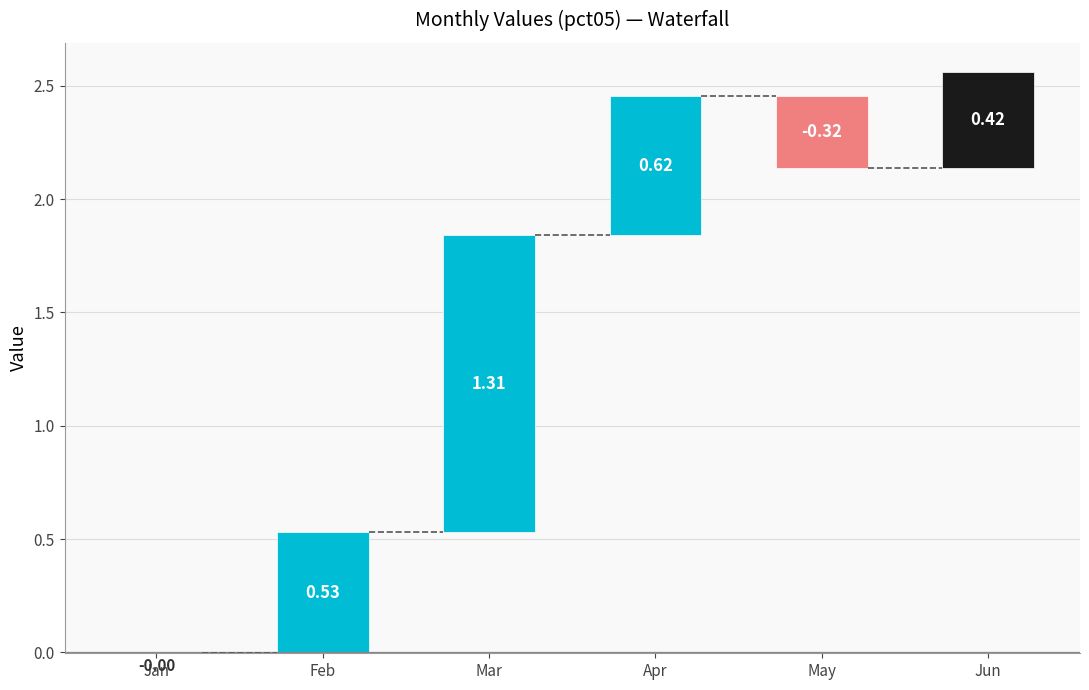

What is the value of the 5th bar from the left?

-0.3